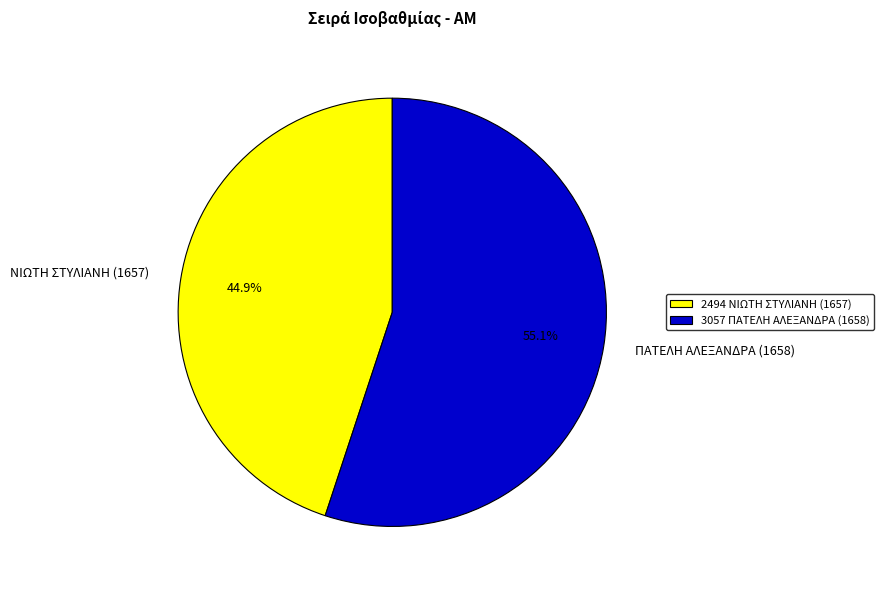

Which slice is the smallest?

ΝΙΩΤΗ ΣΤΥΛΙΑΝΗ (1657)